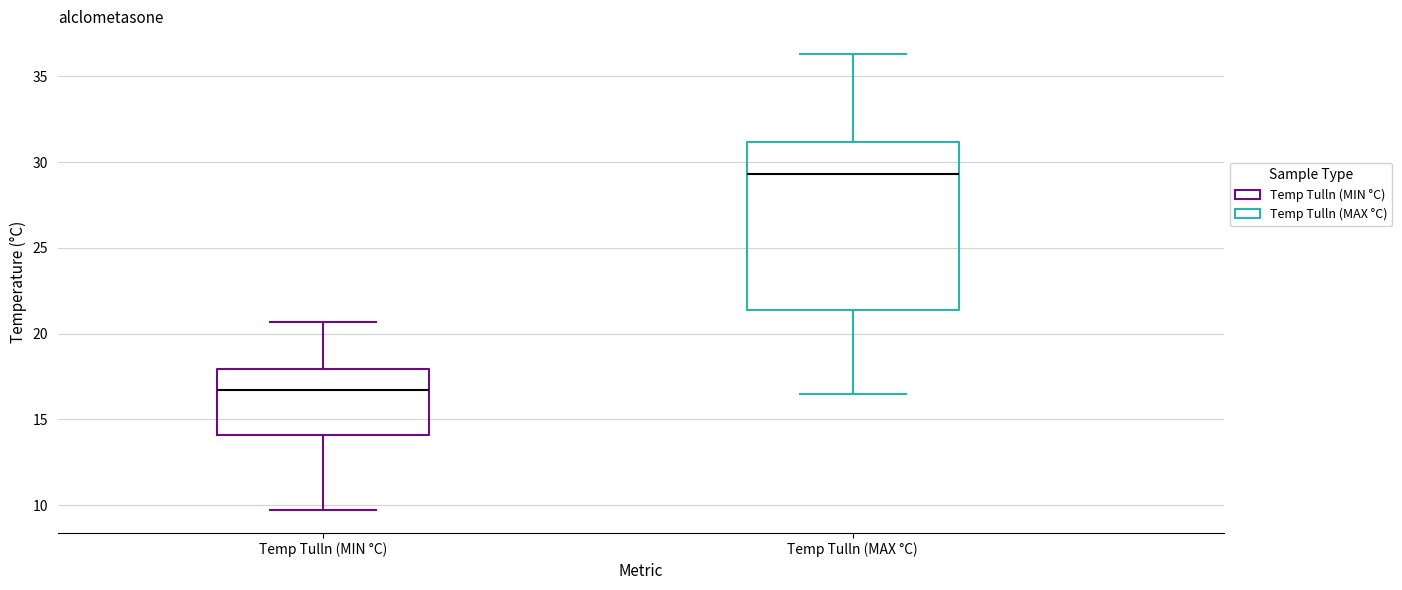

Reading left to right, transcribe this box plot: for each box, give where its median line is, the range the box spans, and where its two whiskers end, as read against the y-axis. The values are not printed on the chart, so give them approximately, as read against the axis.

Temp Tulln (MIN °C): median 16.5, box 14.0 to 18.0, whiskers 9.5 to 20.5
Temp Tulln (MAX °C): median 29.5, box 21.5 to 31.0, whiskers 16.5 to 36.5